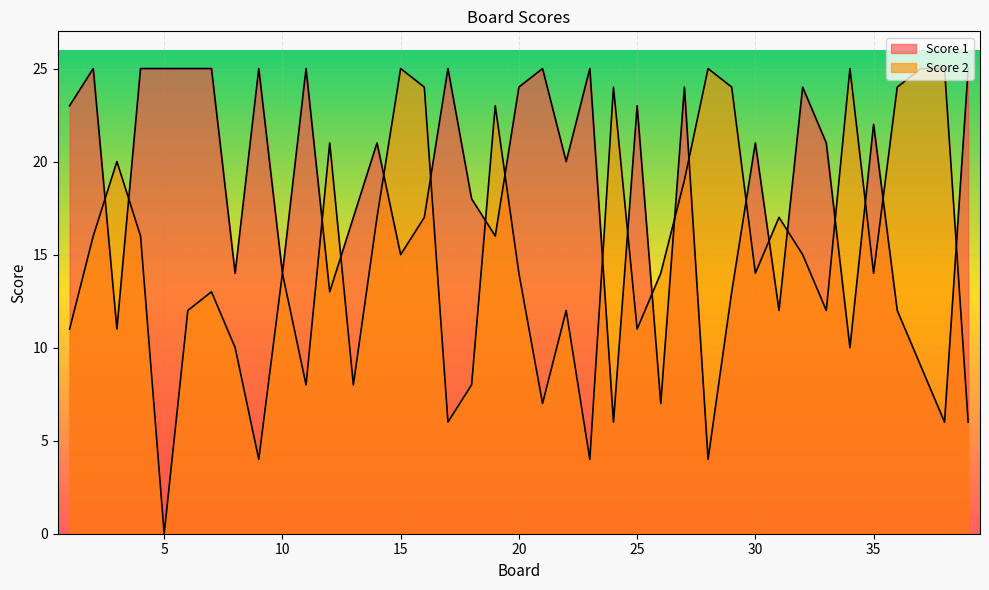

How many lines are shown in the chart?

2